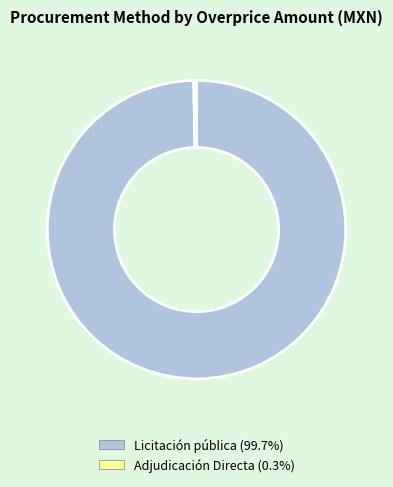

How many slices are in this pie chart?

2